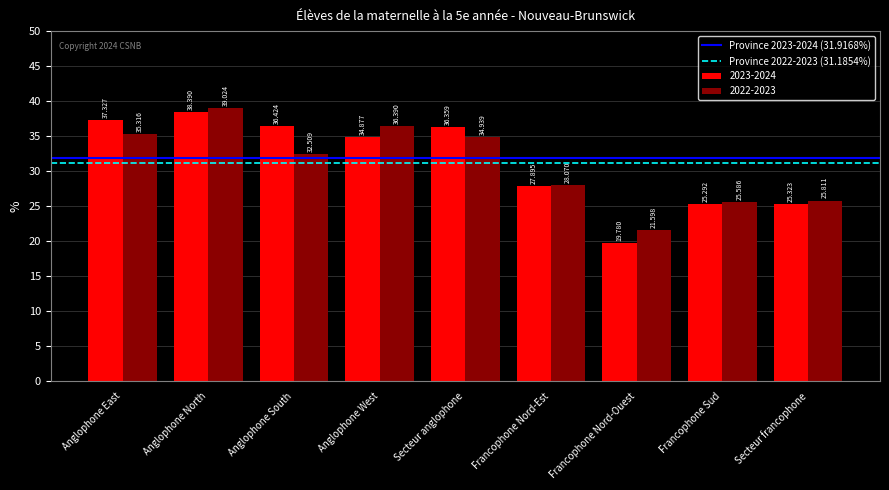

Which category has the highest value across all series?

Anglophone North